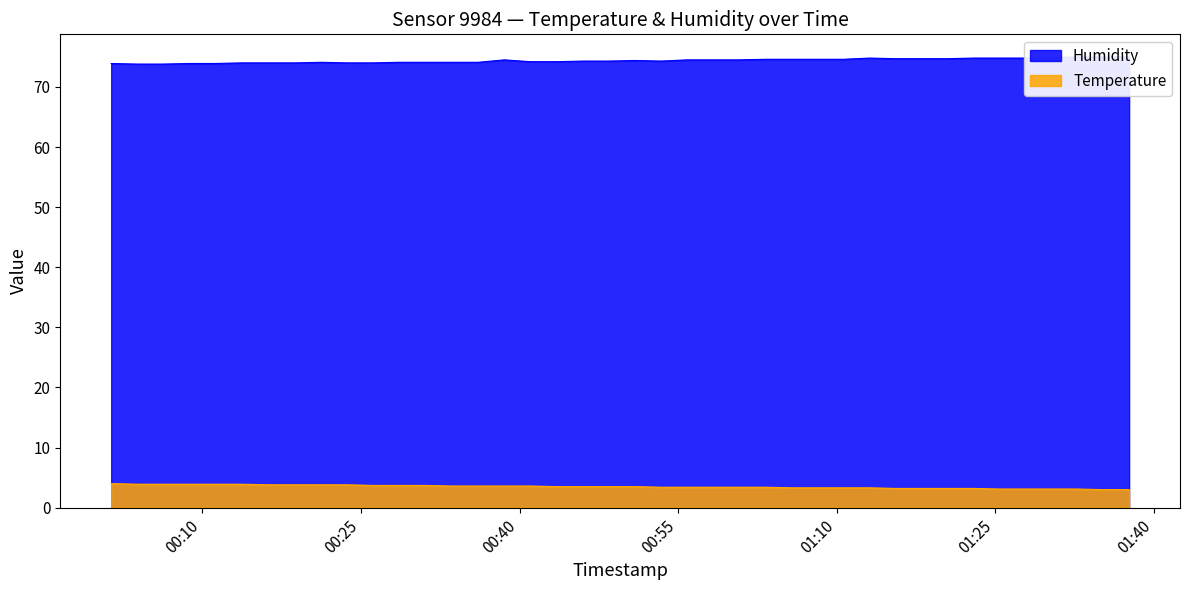

Reading right to left, transcribe all the data shown in this chart.

Temperature: 3.0	3.0	3.1	3.1	3.1	3.1	3.2	3.2	3.2	3.2	3.3	3.3	3.3	3.3	3.4	3.4	3.4	3.4	3.4	3.5	3.5	3.5	3.5	3.6	3.6	3.6	3.6	3.7	3.7	3.7	3.8	3.8	3.8	3.8	3.9	3.9	3.9	3.9	3.9	4.0
Humidity: 75.0	75.0	75.0	74.9	74.8	74.8	74.8	74.7	74.7	74.7	74.8	74.6	74.6	74.6	74.6	74.5	74.5	74.5	74.3	74.4	74.3	74.3	74.2	74.2	74.5	74.1	74.1	74.1	74.1	74.0	74.0	74.1	74.0	74.0	74.0	73.9	73.9	73.8	73.8	73.9